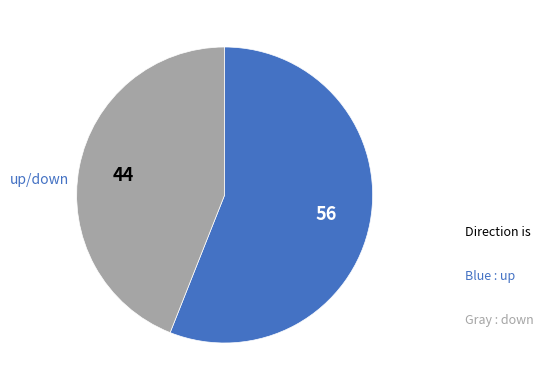

Does any single category account for the majority?

Yes